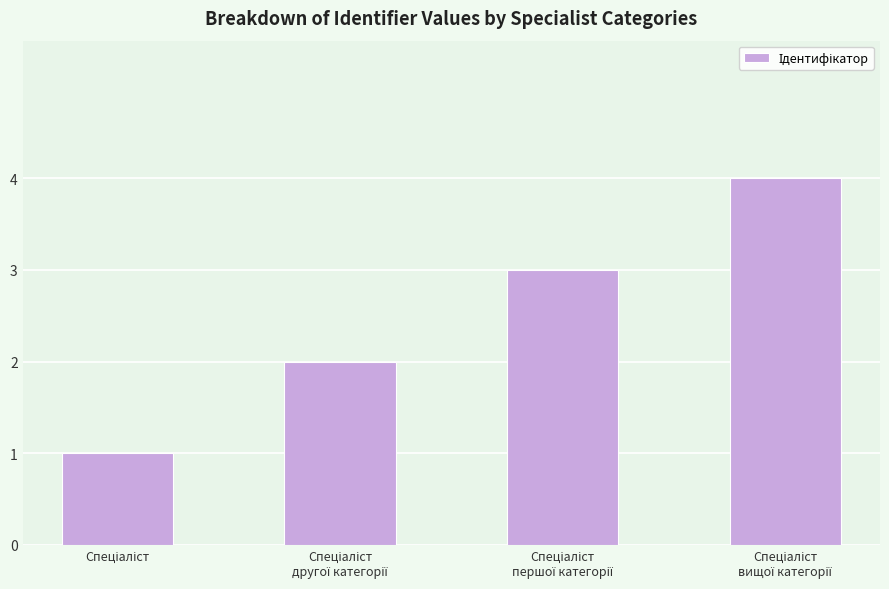

What is the greatest value displayed?

4